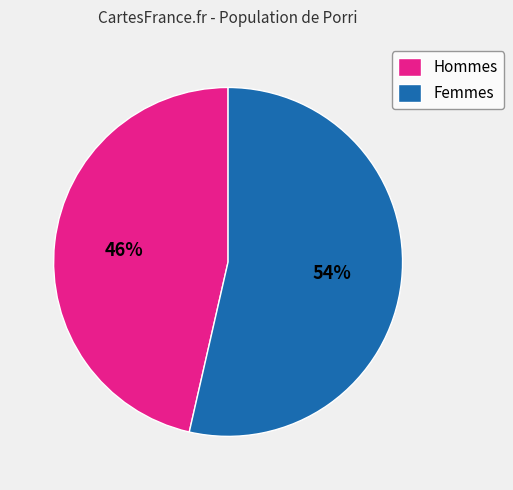

Does any single category account for the majority?

Yes